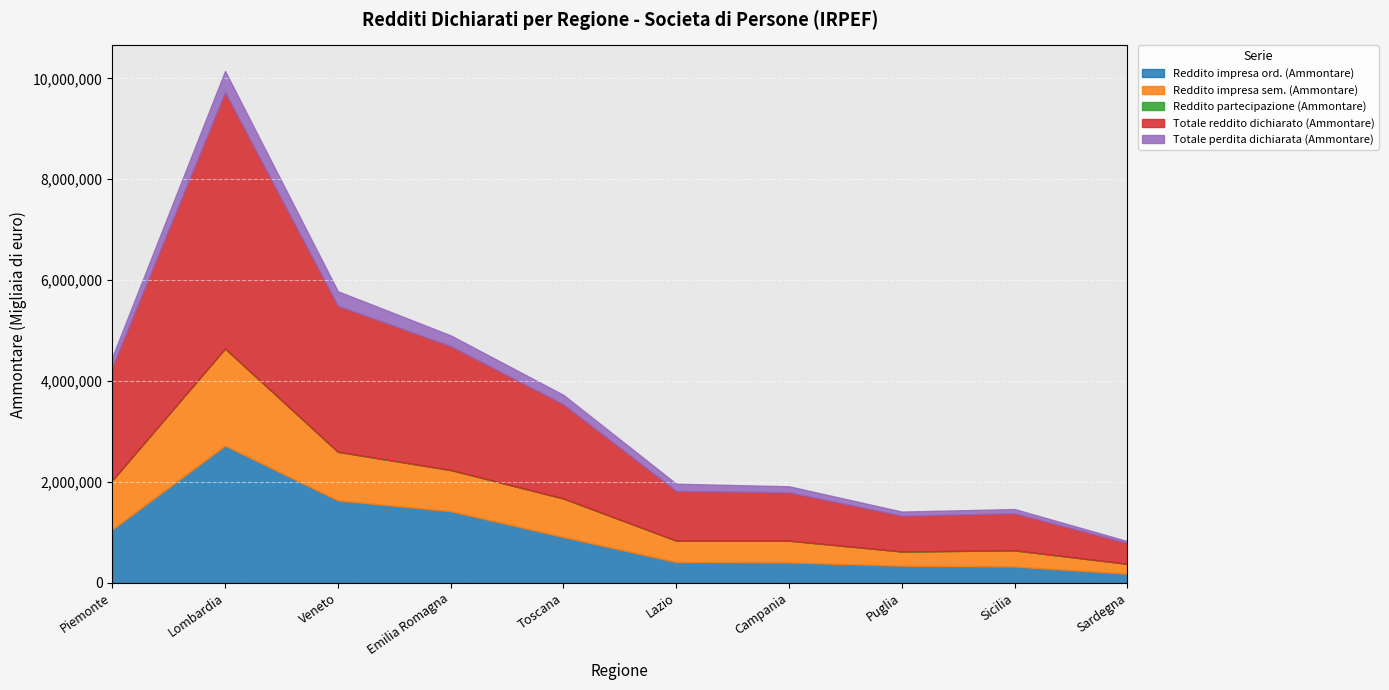

Which series has the largest total across all categories?

Totale reddito dichiarato (Ammontare)